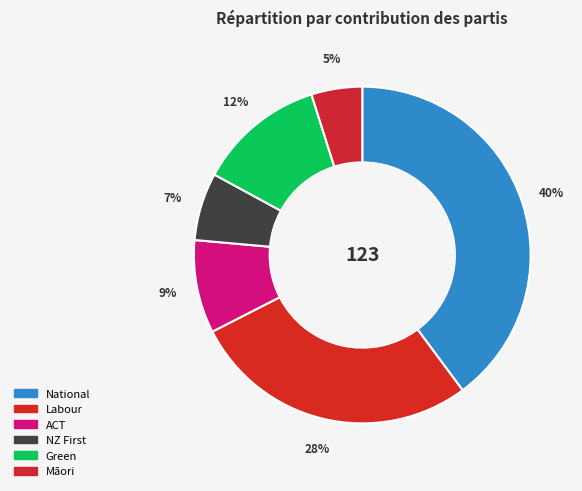

Approximately how many times larger is the value at ACT compared to Green?

0.7